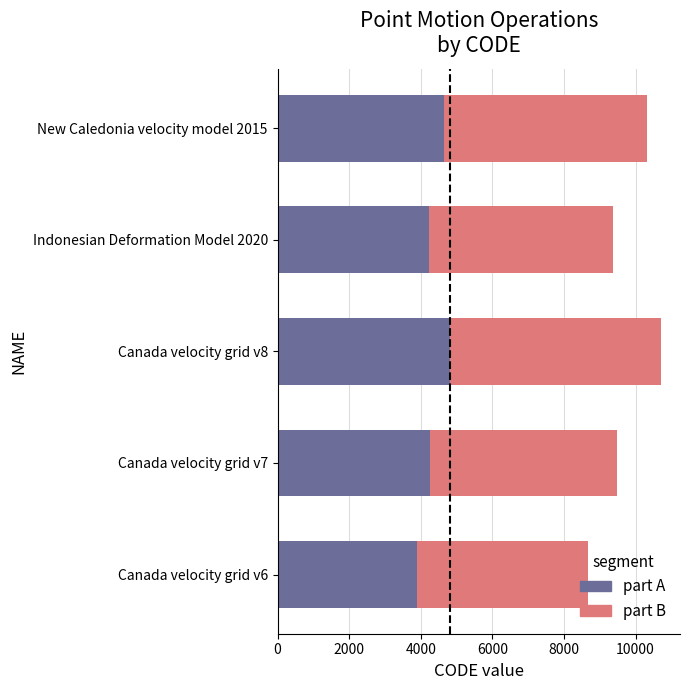

What is the difference between the maximum and second lowest values in the part A series?

599.4